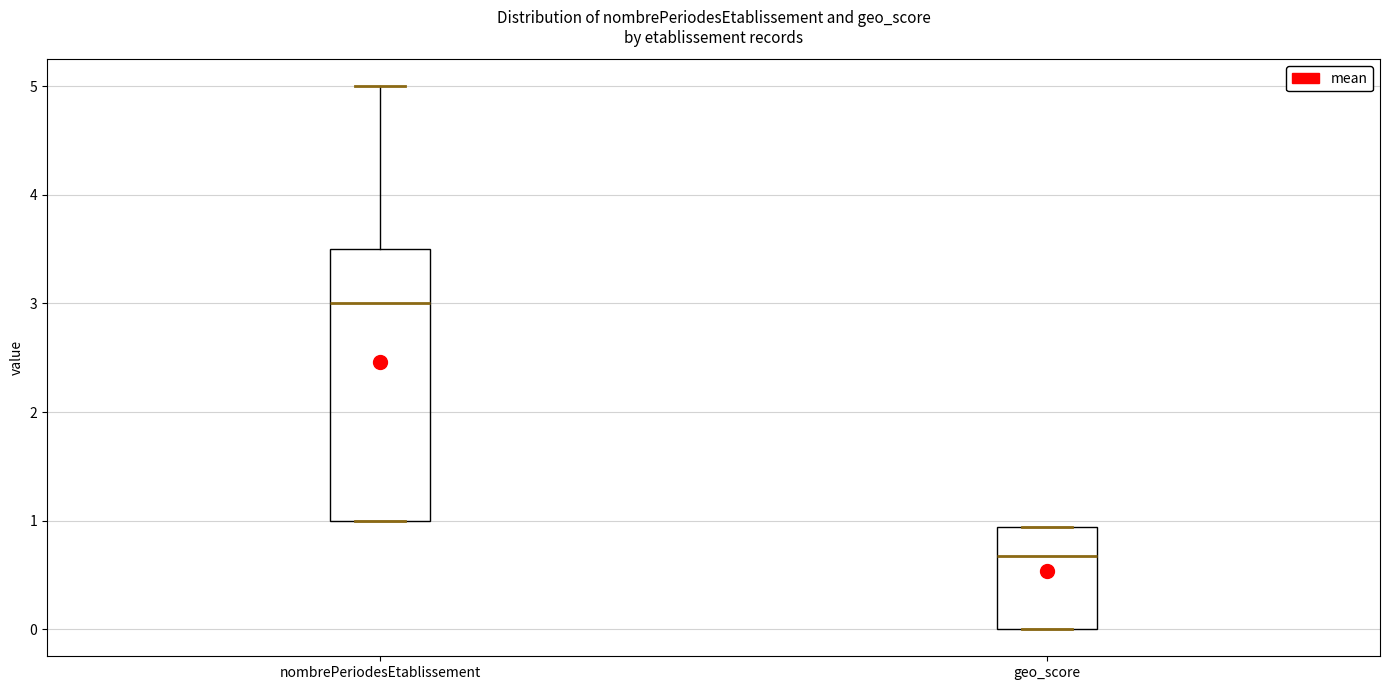

Which box has the lowest median line?

geo_score